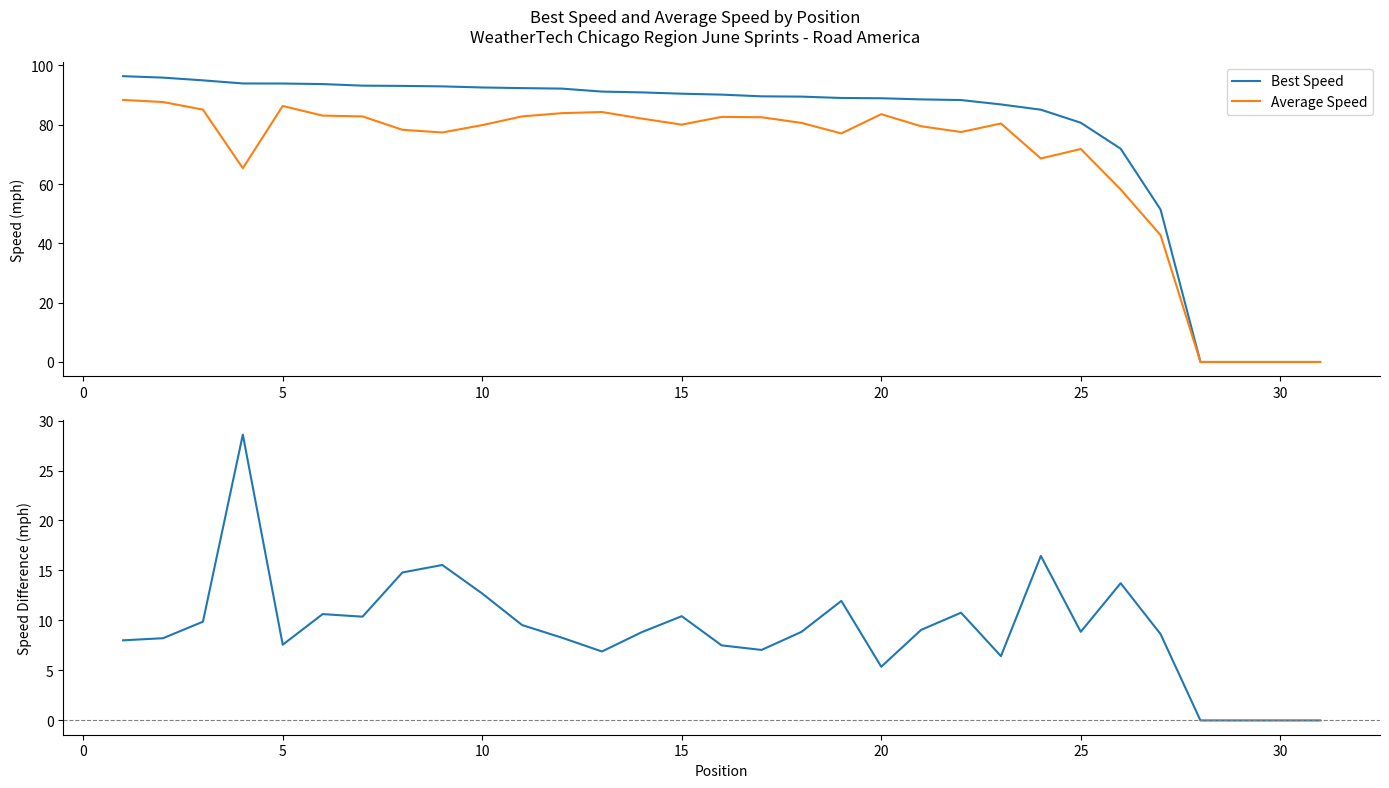

What value does the Best Speed series have at 20?

89.0